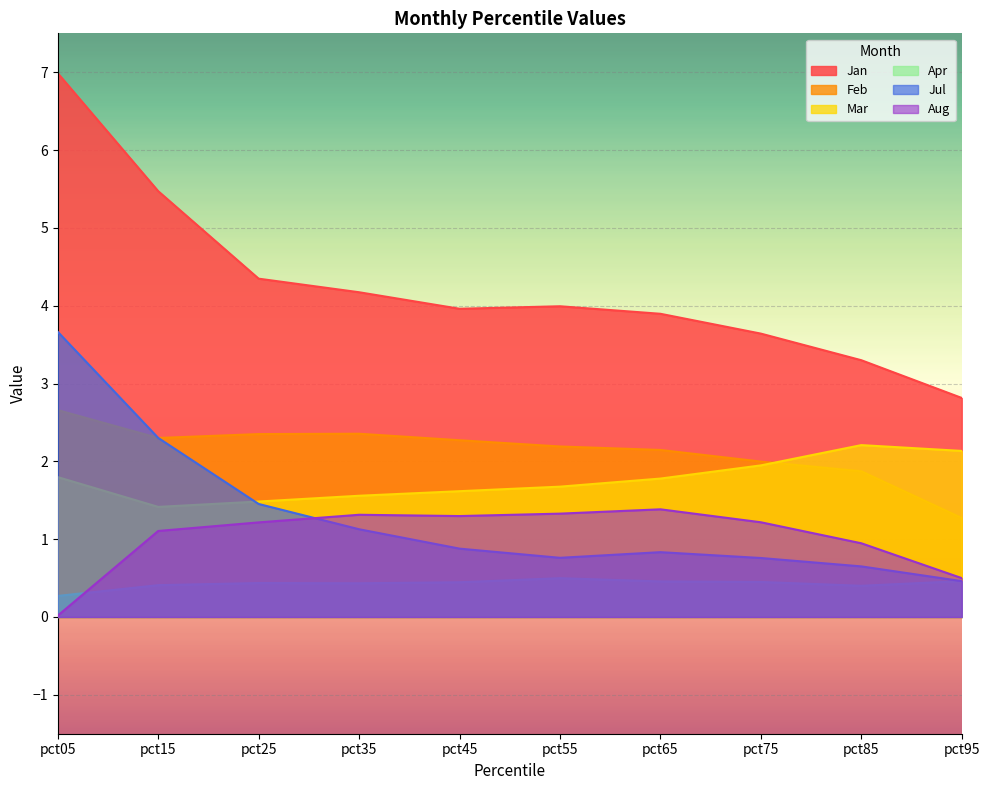

At which category is the sum across all series the highest?

pct05